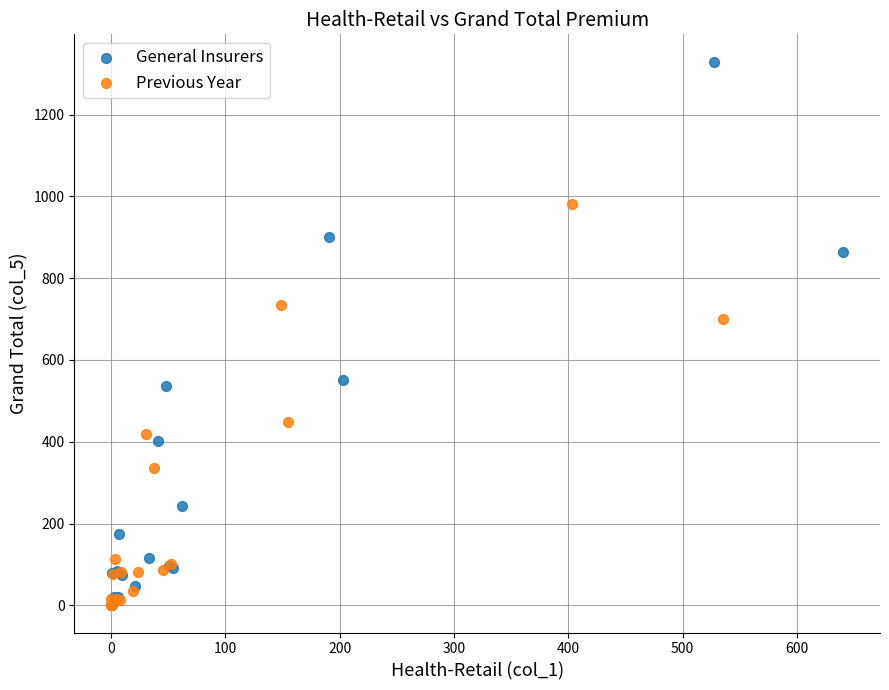

Which series has the largest Y range (max minus min)?

General Insurers